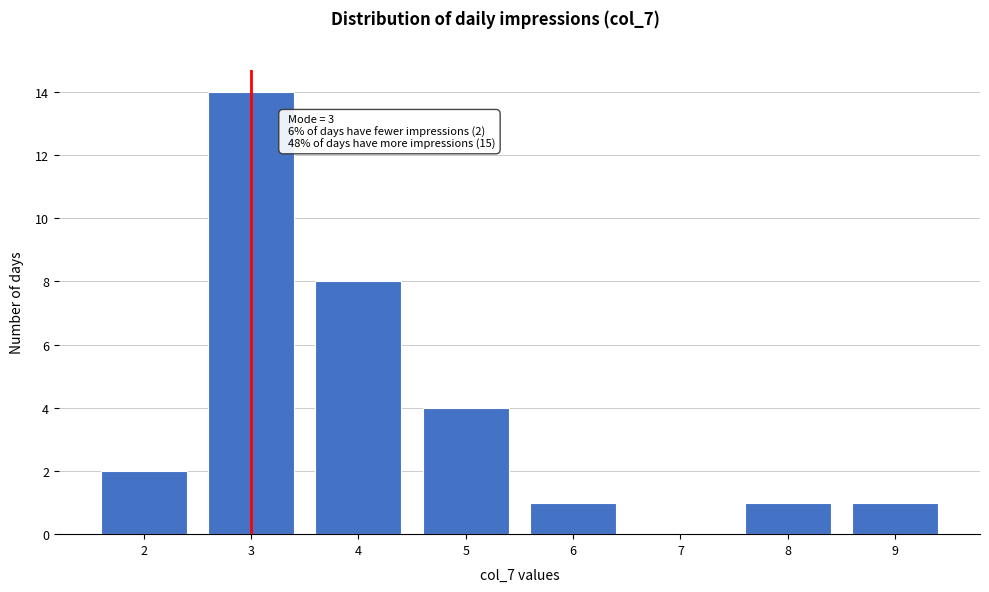

Reading right to left, transcribe all the data shown in this chart.

9=1	8=1	7=0	6=1	5=4	4=8	3=14	2=2